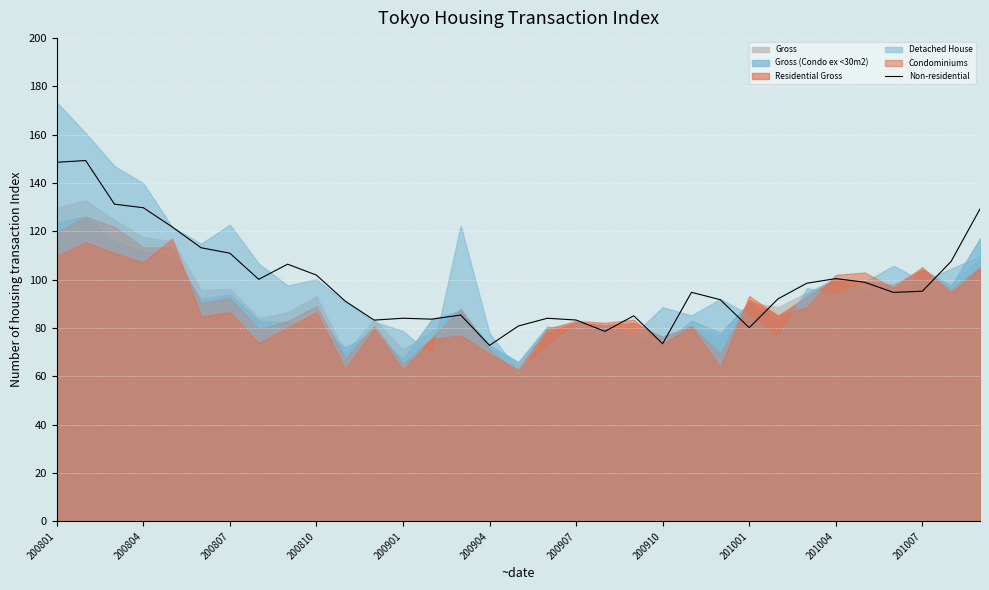

Is it true that Non-residential equals 18.7 at 200907?

False